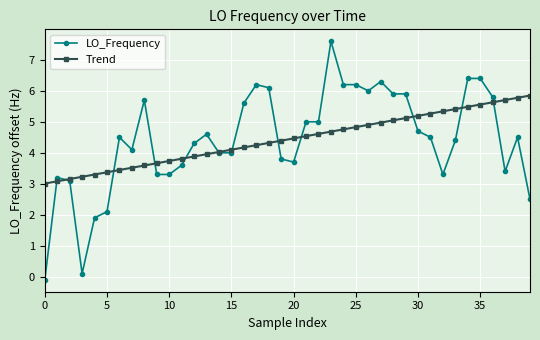

True or false: Trend and LO_Frequency cross at least once.

True